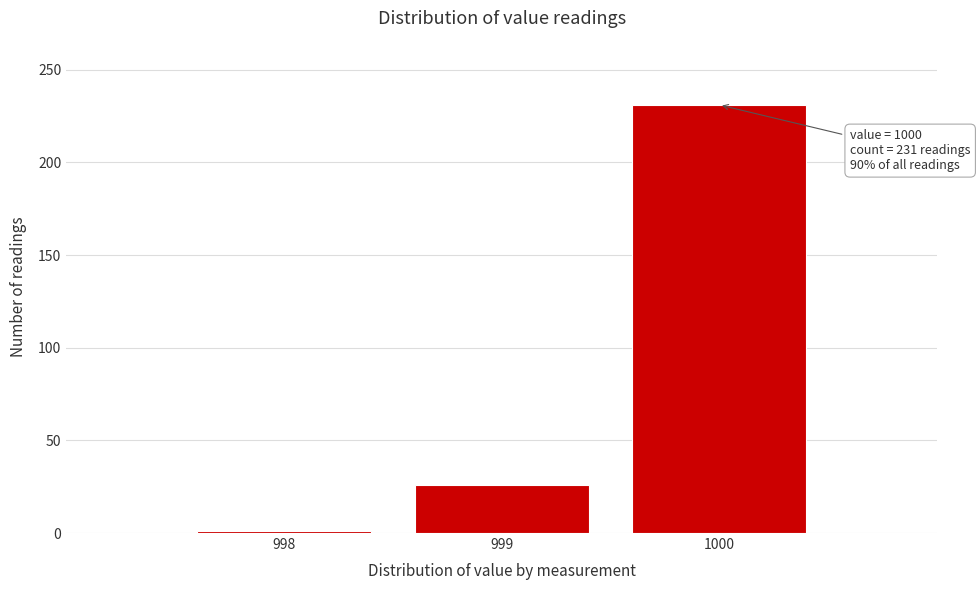

Which range on the x-axis has the tallest bar?

999.5 to 1000.5